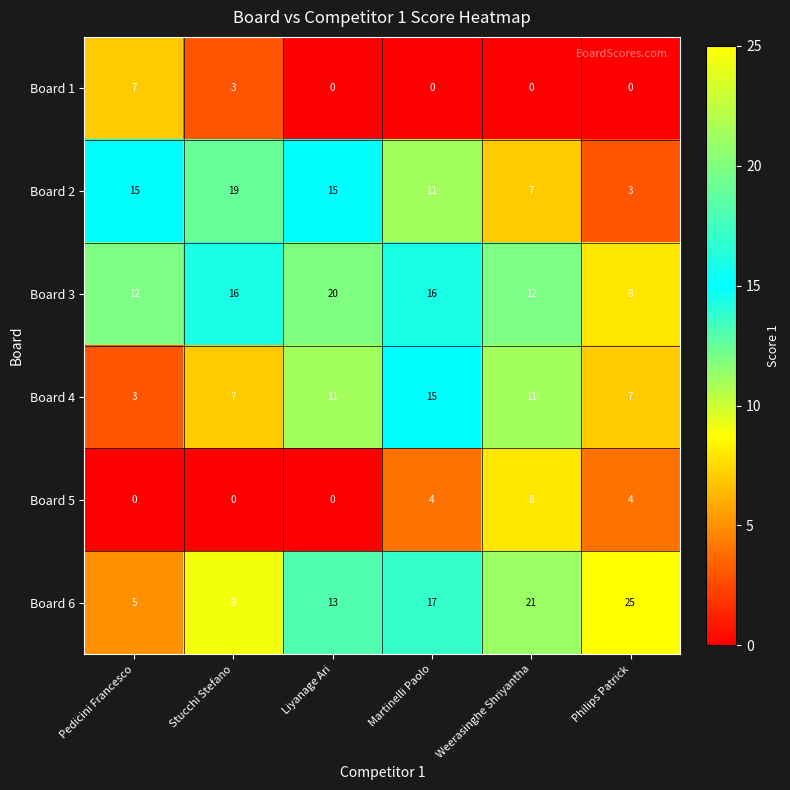

How many categories are shown in the chart?

6